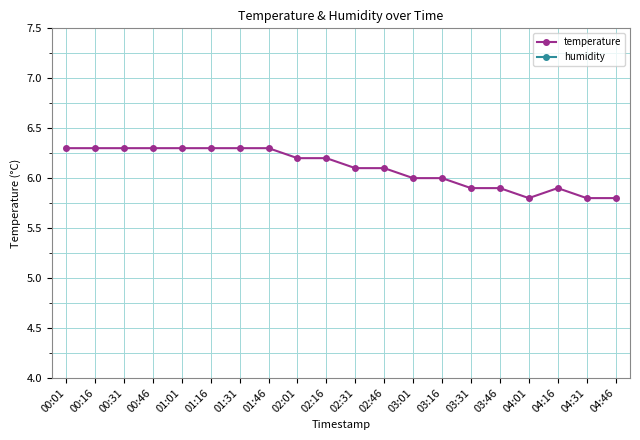

List the series in order of their peak value, highest first.

humidity, temperature